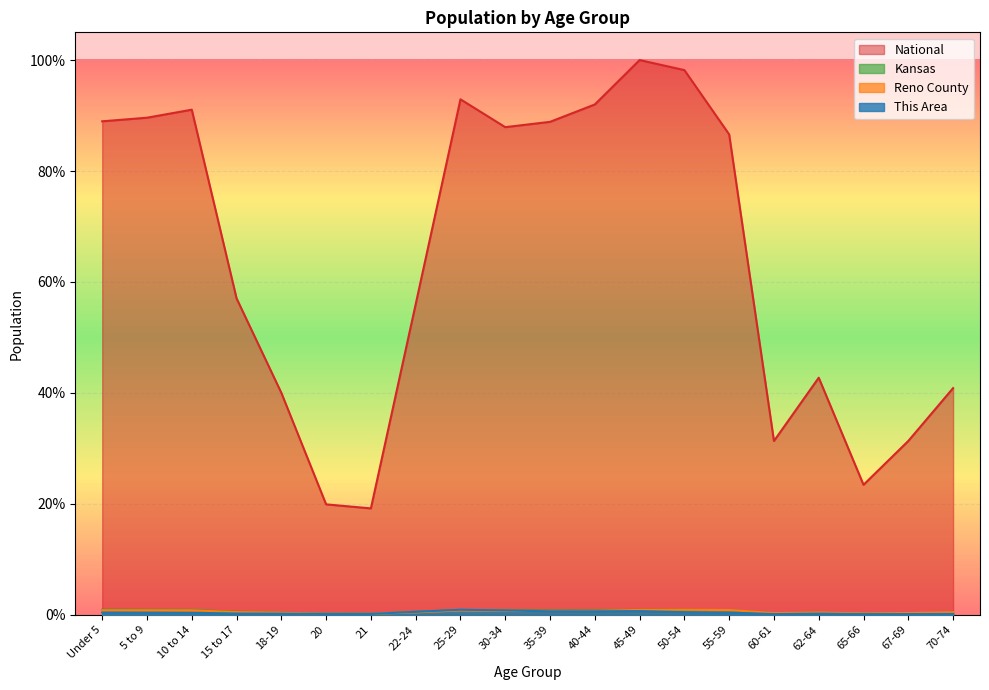

True or false: Reno County has a value of 0.0 at 15 to 17.

True